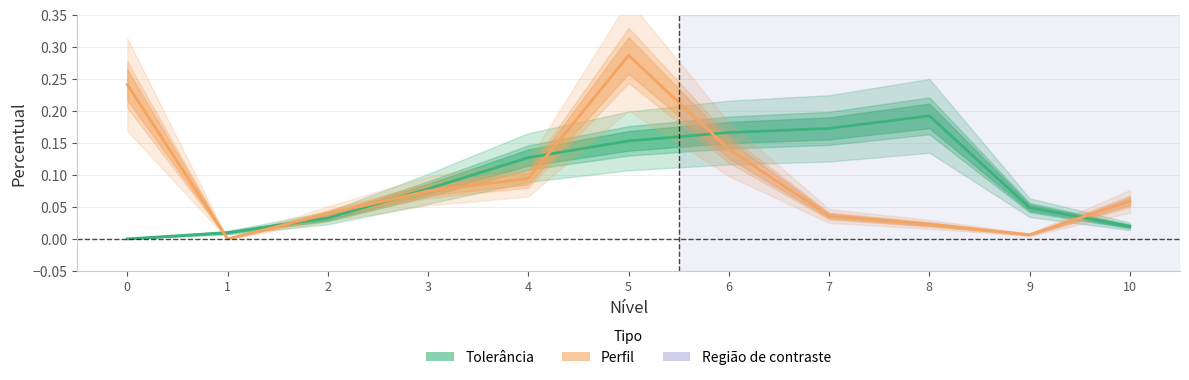

Which series has the largest total across all categories?

Tolerância